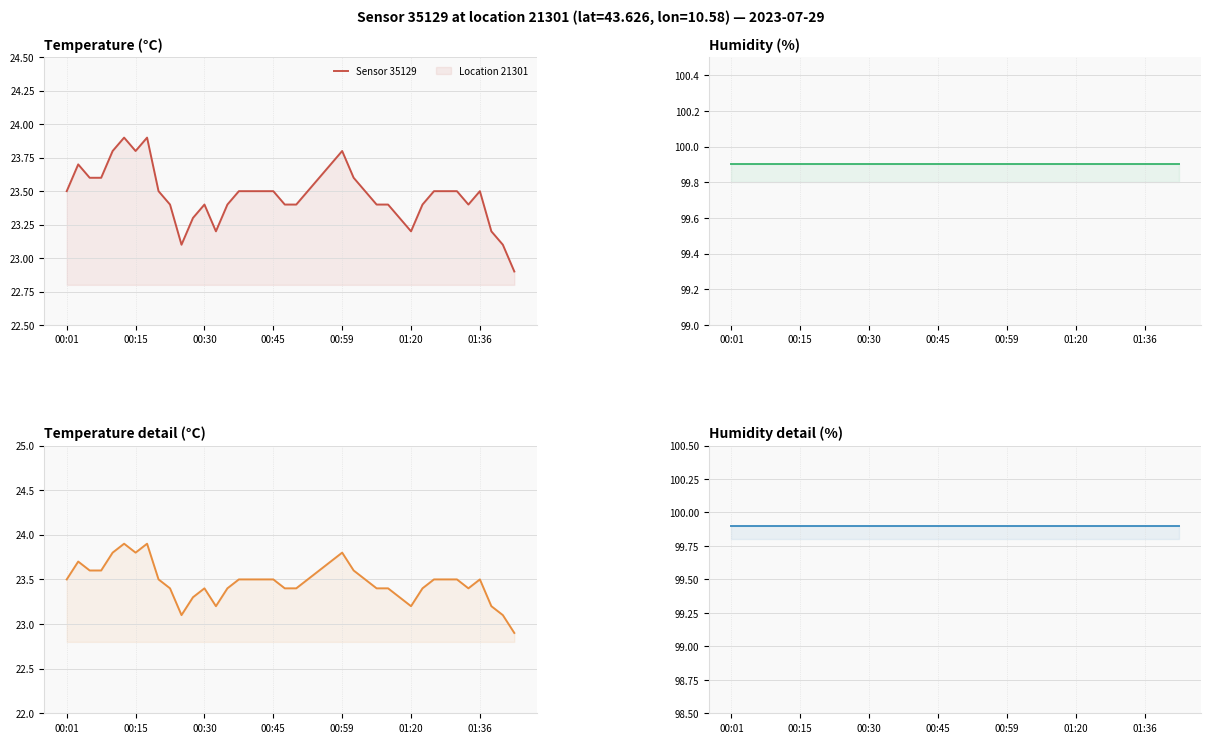

Is the value of humidity at 04:00 greater than the value of temperature at 18:00?

Yes